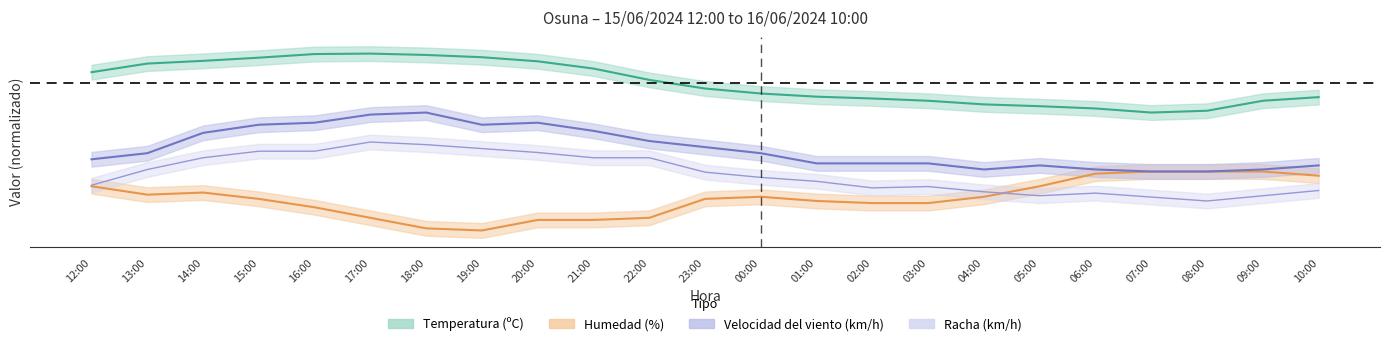

What is the minimum value shown in the chart?

-100.0